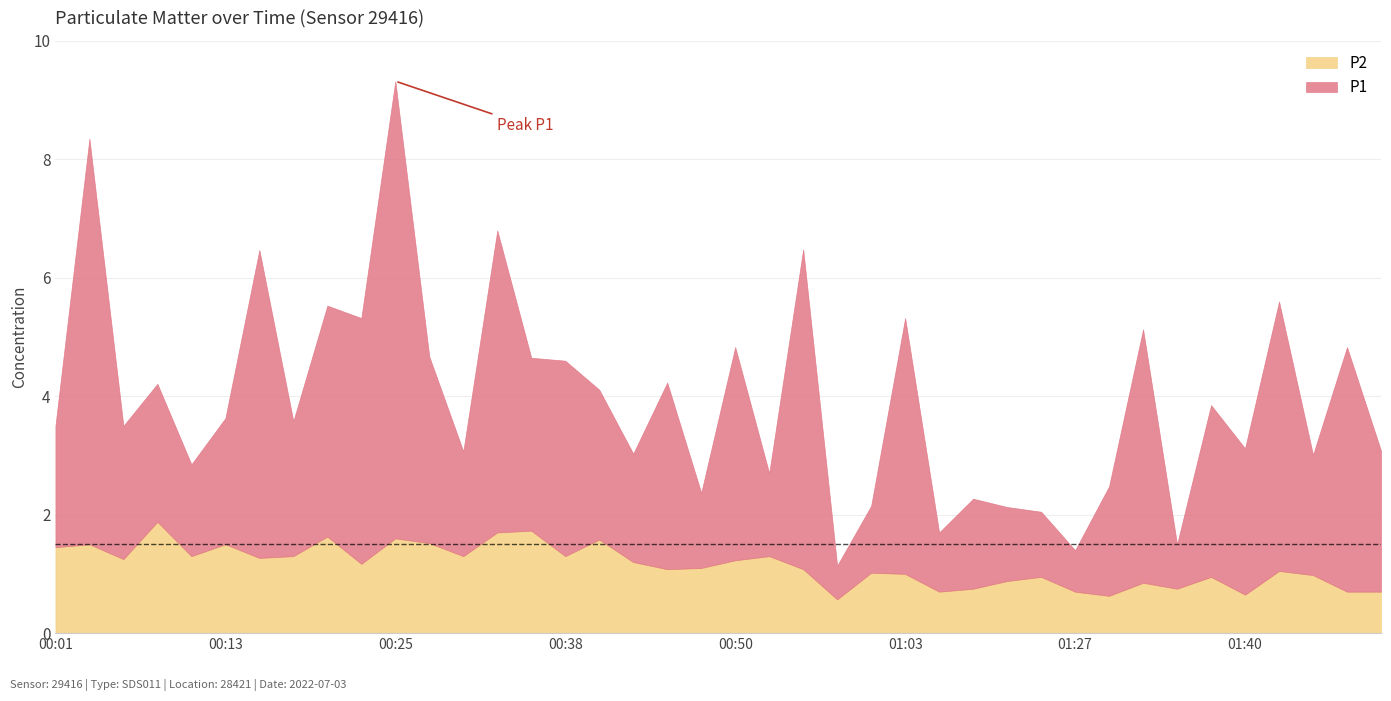

What is the total value across all series at 00:35?

4.7